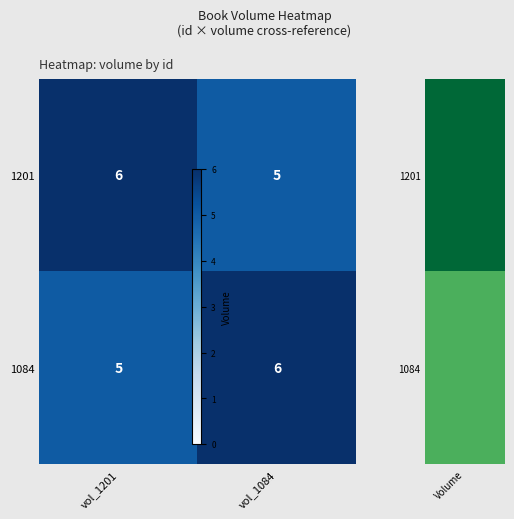

How many distinct data groups are displayed?

2